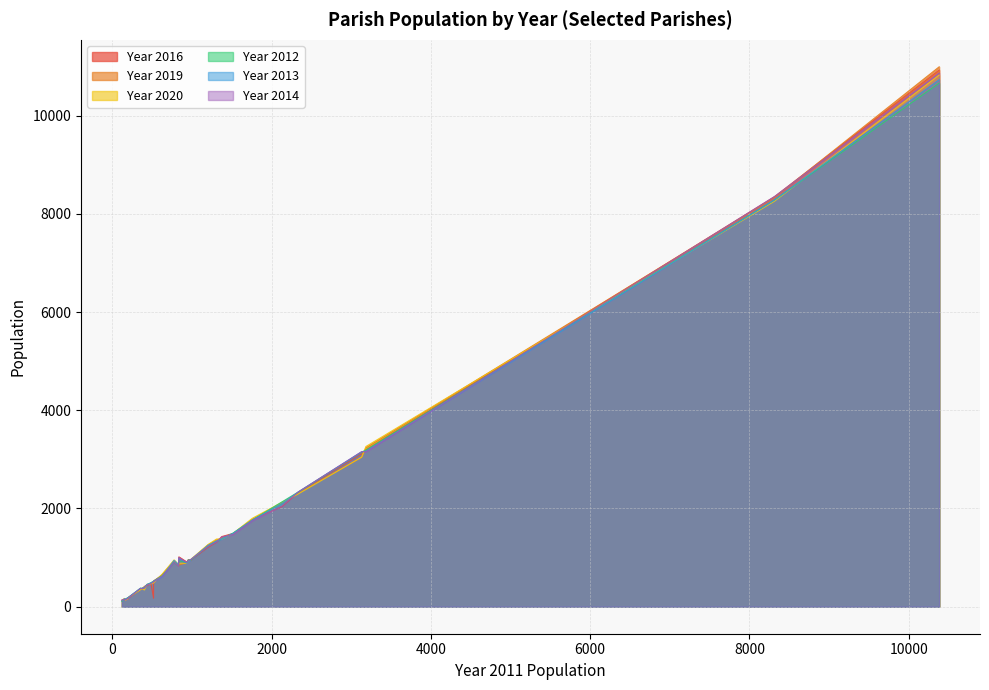

Rank the series by their maximum value, from highest to lowest.

Year 2019, Year 2016, Year 2014, Year 2020, Year 2013, Year 2012